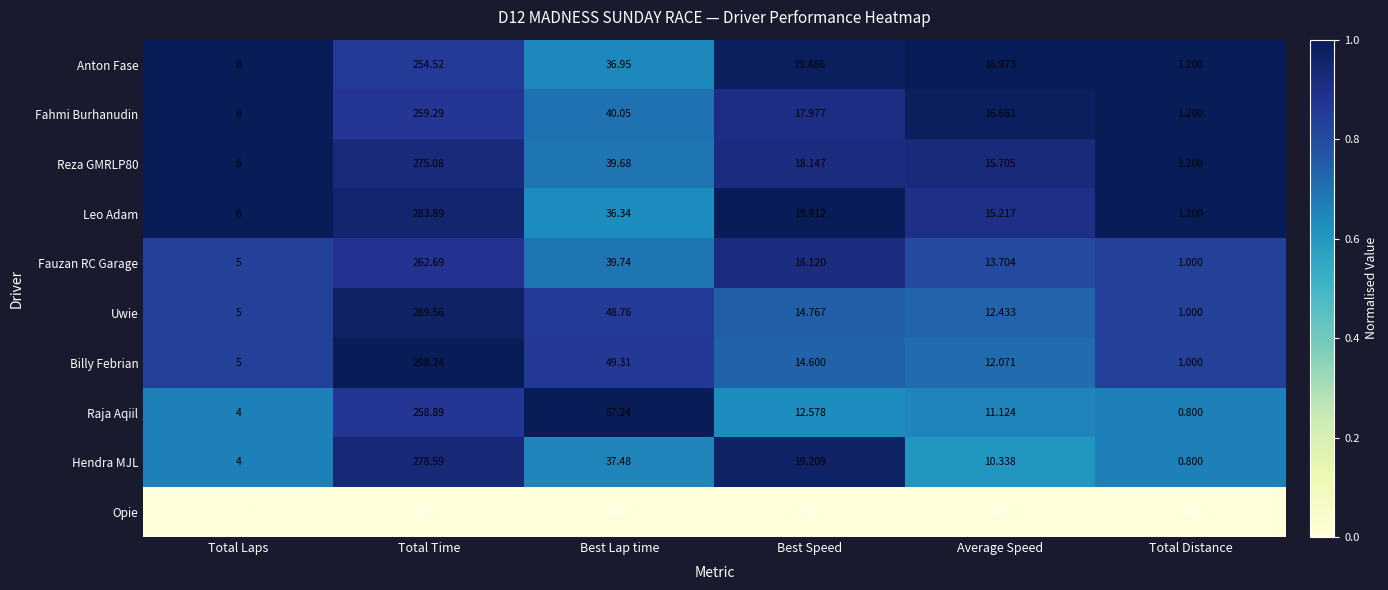

Between Total Time and Total Distance, which series saw the biggest shift?

Billy Febrian